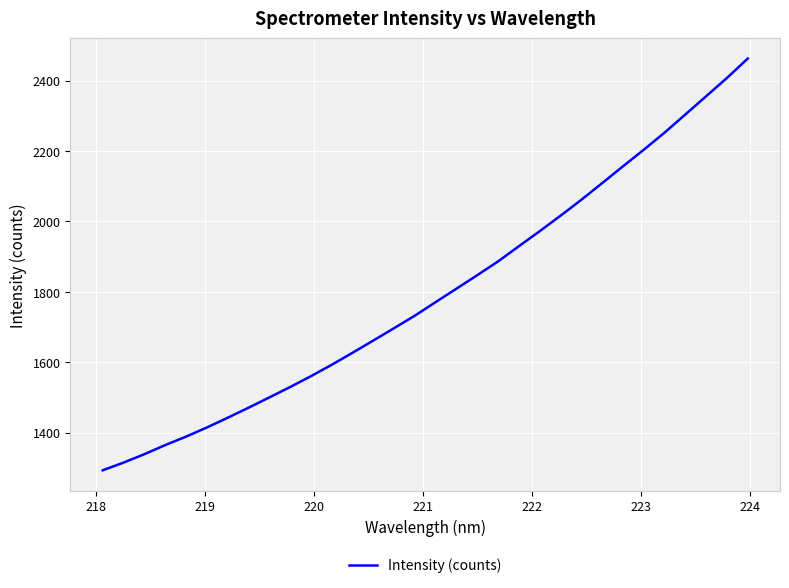

What is the greatest value displayed?

2462.3